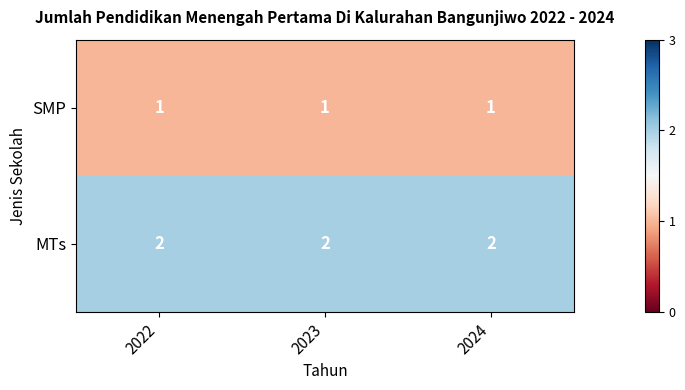

Rank the series by their maximum value, from lowest to highest.

SMP, MTs